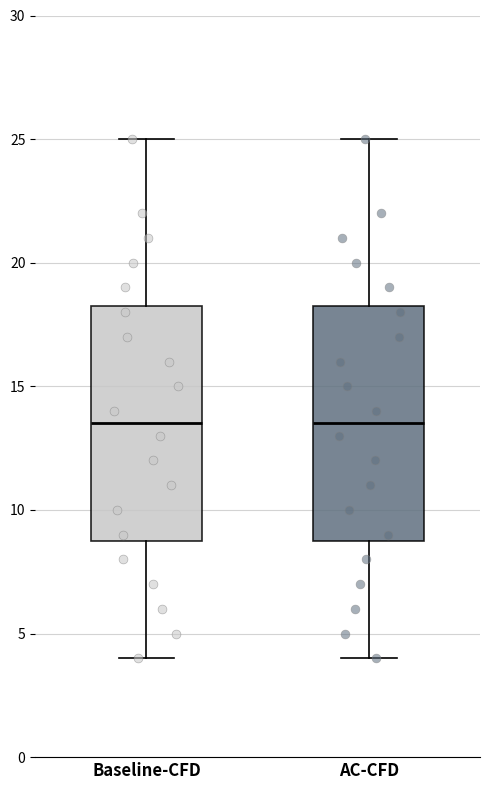

Where does the lower whisker of the box for AC-CFD end on the y-axis? The values are not printed on the chart, so give them approximately, as read against the axis.

4.0